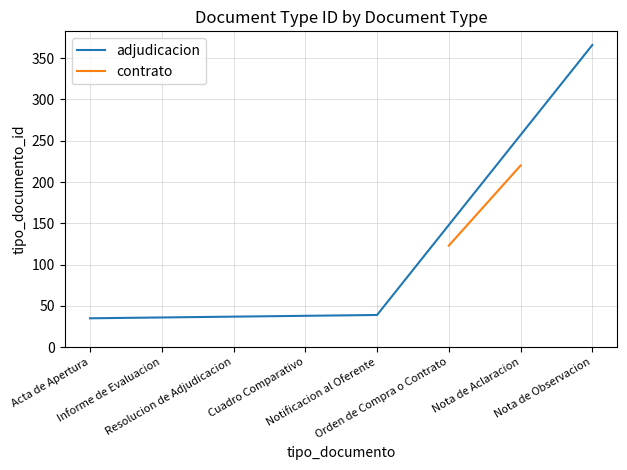

Does the chart display data point markers on the line(s)?

No